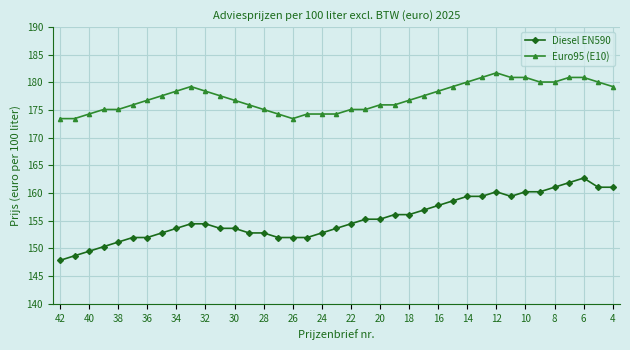

What is the difference between the maximum and minimum values in the Euro95 (E10) series?

8.3